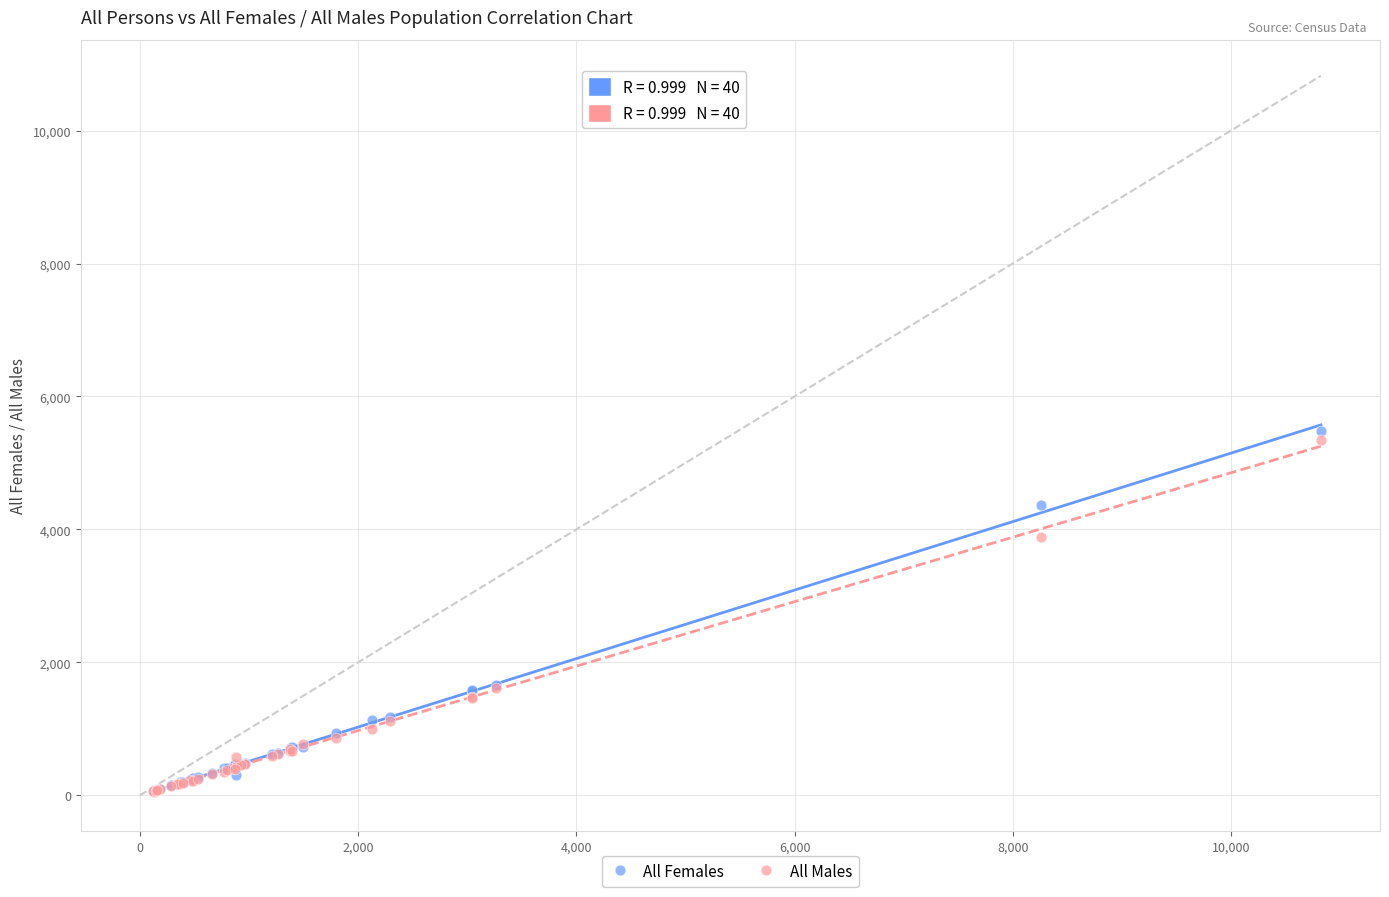

What are all the series names shown in the legend?

All Females, All Males